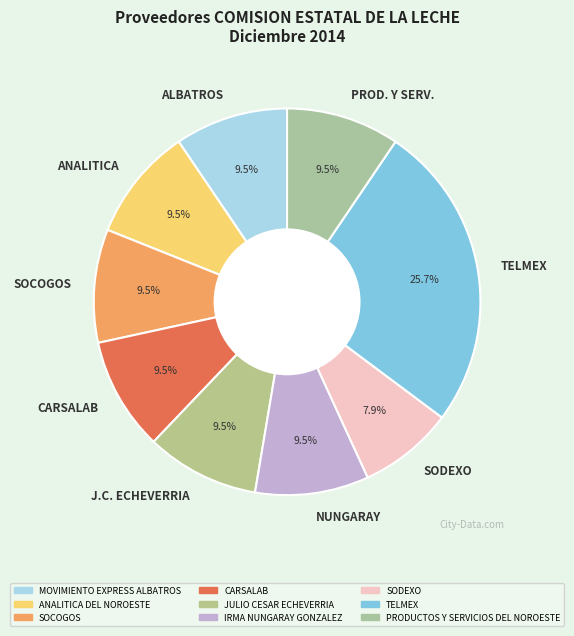

To the nearest percent, what percentage of the pie is TELMEX?

26%